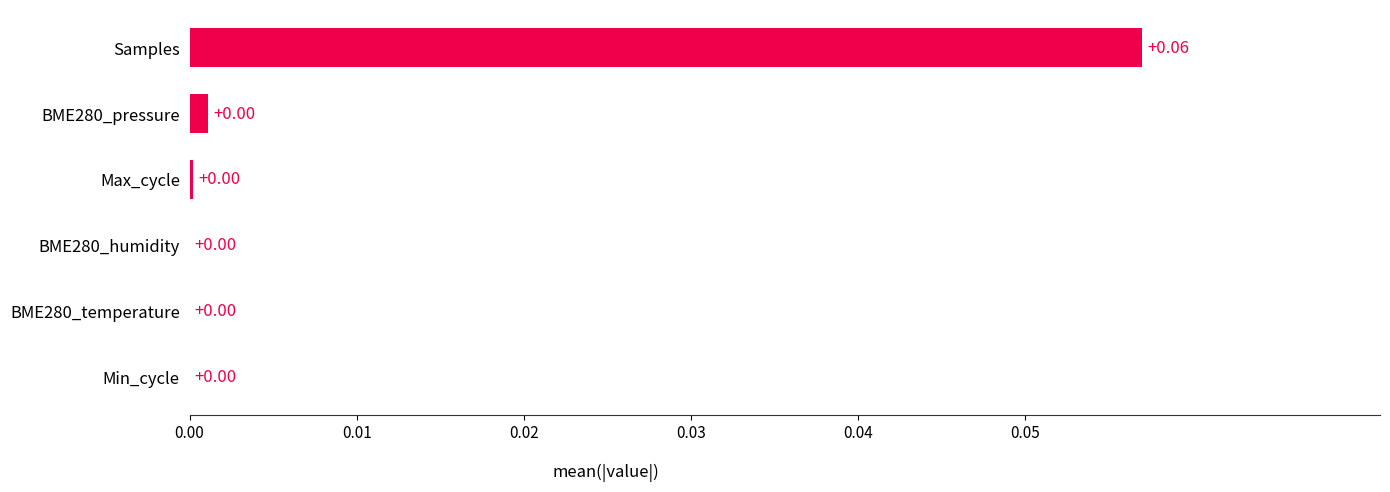

Between Max_cycle and Samples, which is larger?

Samples